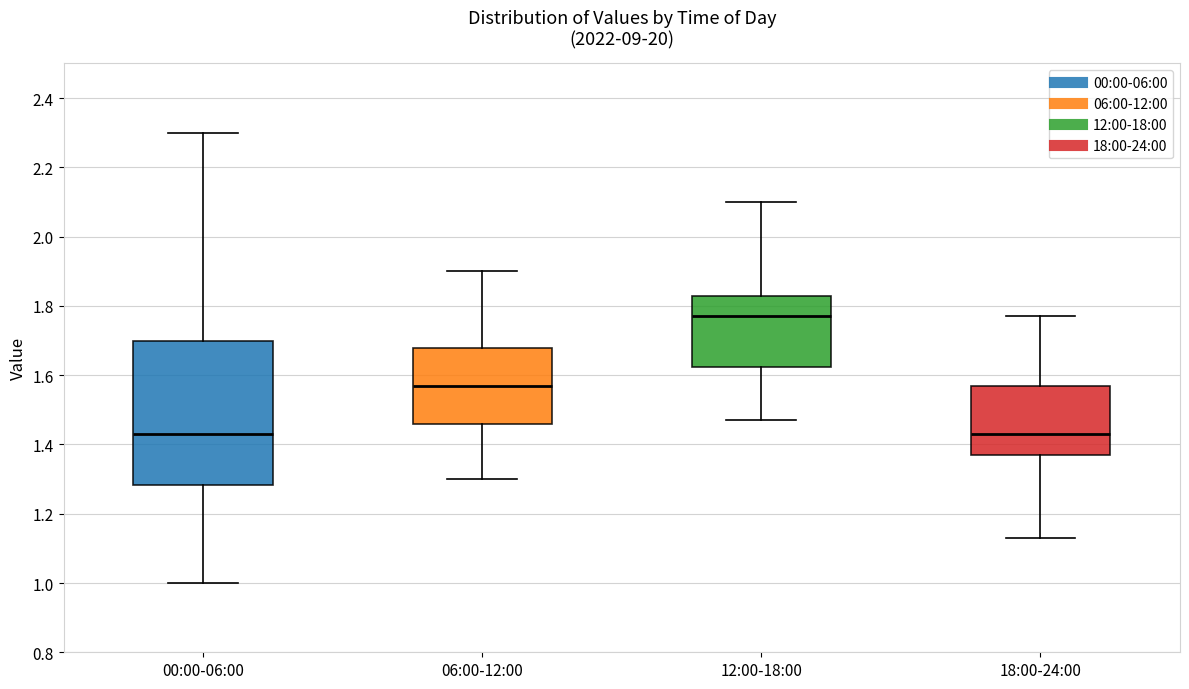

Which box is the tallest, from its lower edge to its upper edge?

00:00-06:00